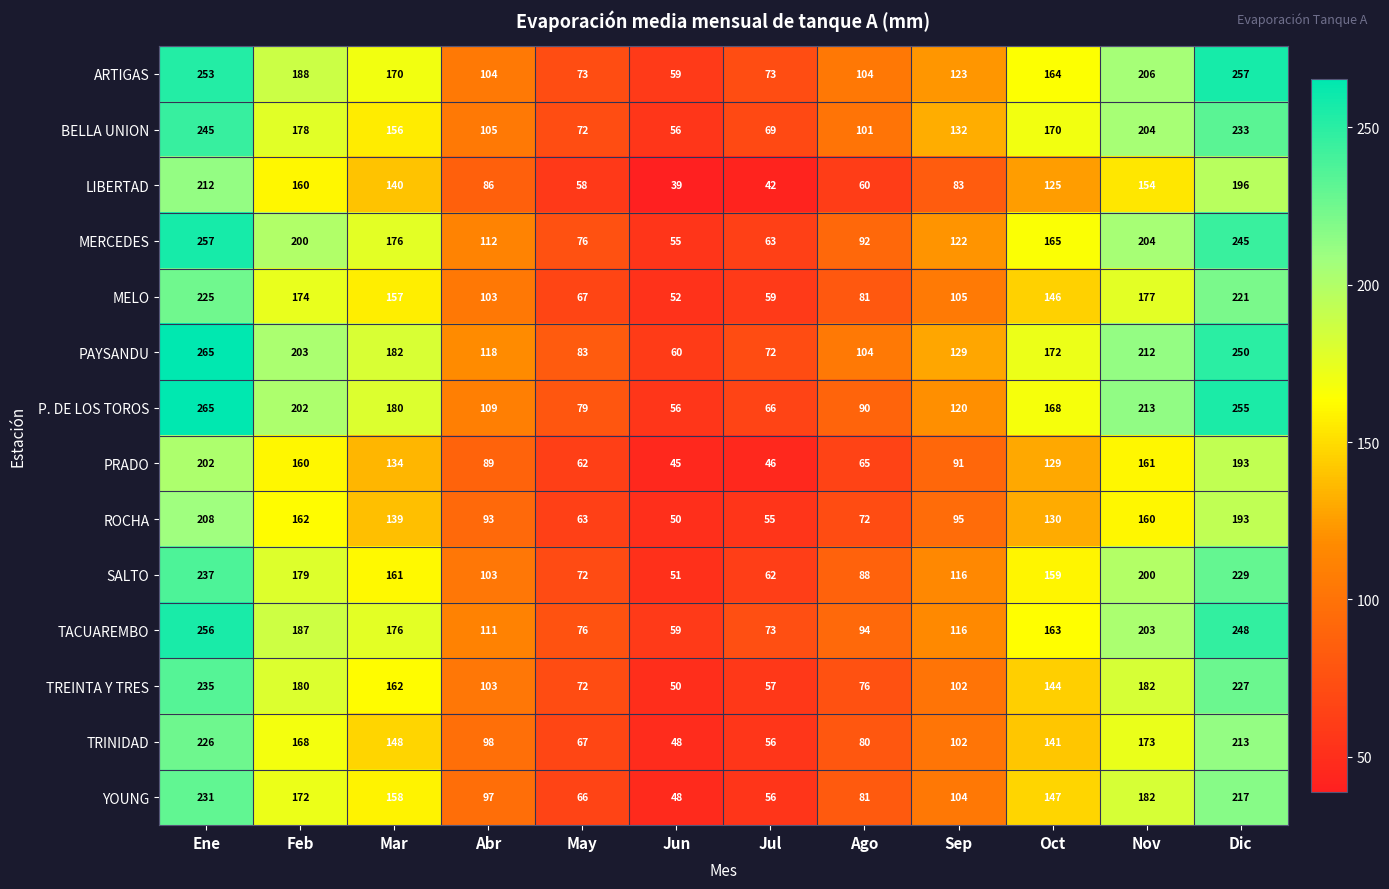

What is the difference between the highest and lowest values at Jun?

21